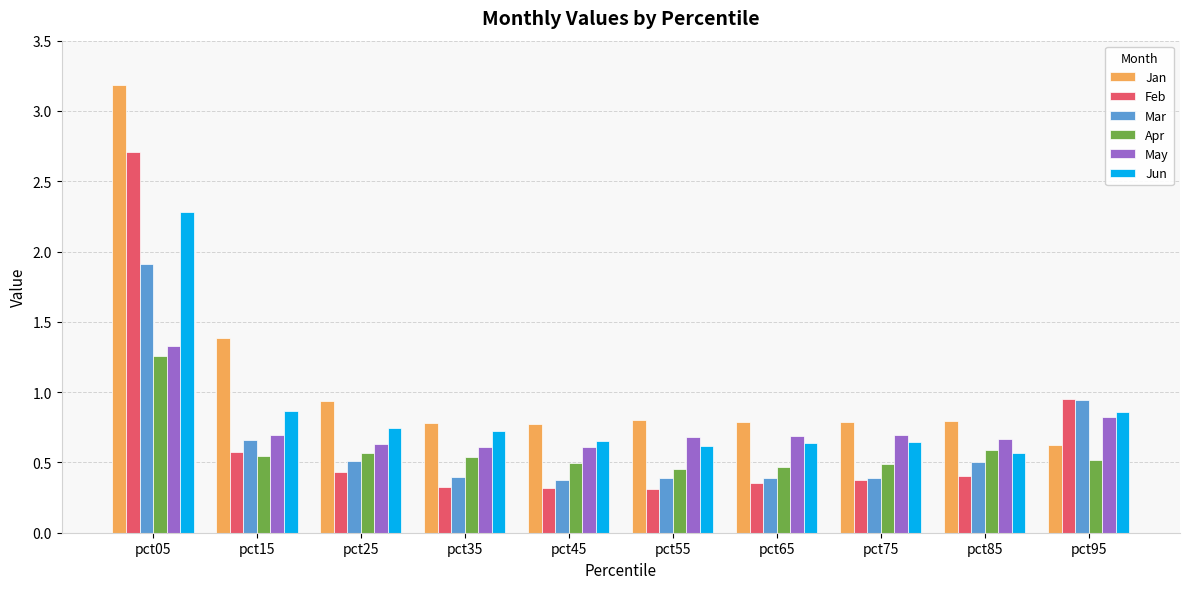

What is the minimum value shown in the chart?

0.3